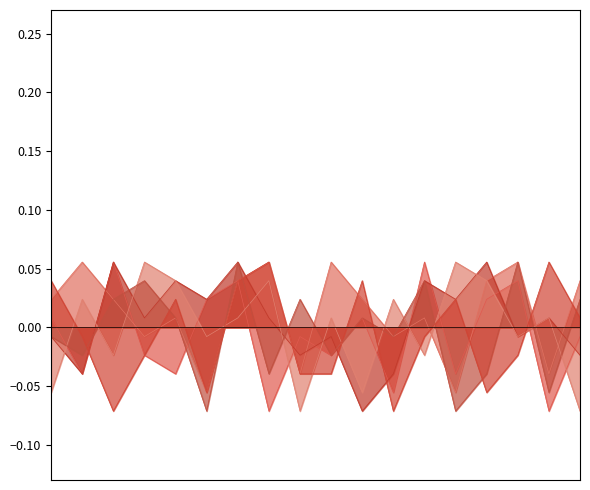

What is the difference between the second highest and second lowest values in the col_3 series?

0.1